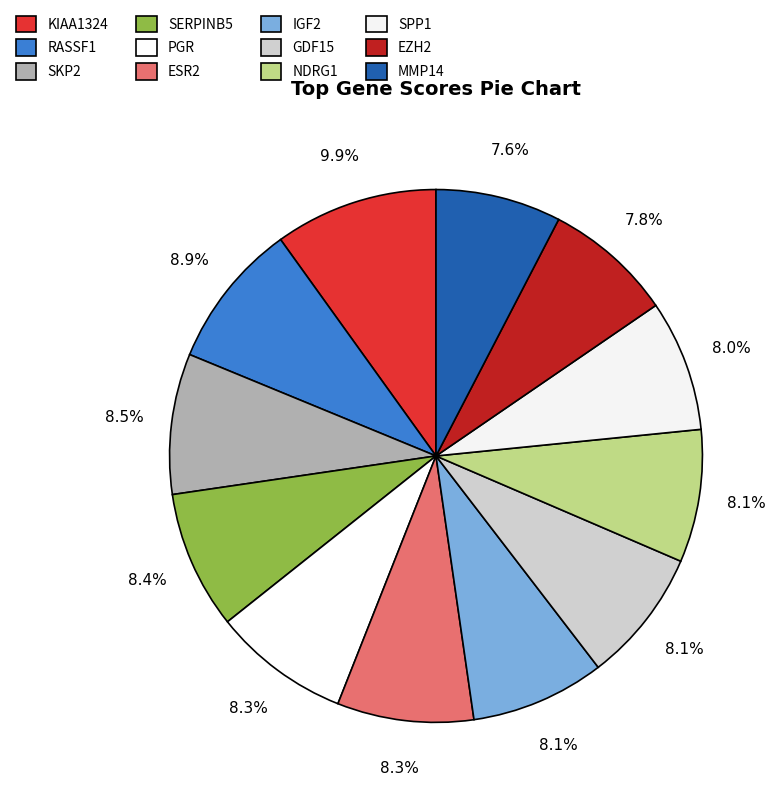

Is it true that SERPINB5 is 1% of the pie?

False